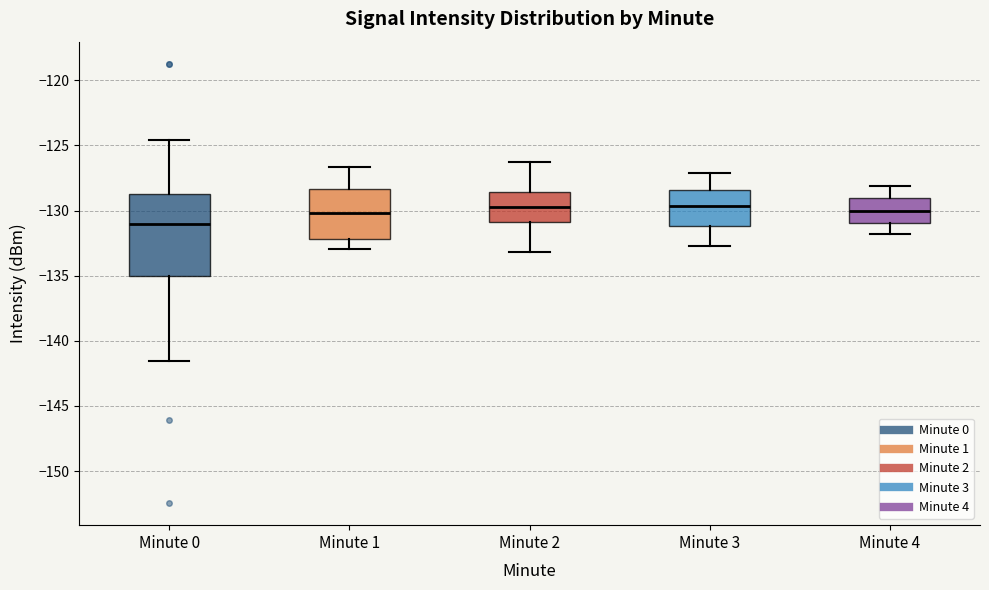

Reading left to right, transcribe this box plot: for each box, give where its median line is, the range the box spans, and where its two whiskers end, as read against the y-axis. The values are not printed on the chart, so give them approximately, as read against the axis.

Minute 0: median -131.0, box -135.0 to -128.5, whiskers -141.5 to -124.5
Minute 1: median -130.0, box -132.0 to -128.5, whiskers -133.0 to -126.5
Minute 2: median -129.5, box -131.0 to -128.5, whiskers -133.0 to -126.5
Minute 3: median -129.5, box -131.0 to -128.5, whiskers -132.5 to -127.0
Minute 4: median -130.0, box -131.0 to -129.0, whiskers -132.0 to -128.0